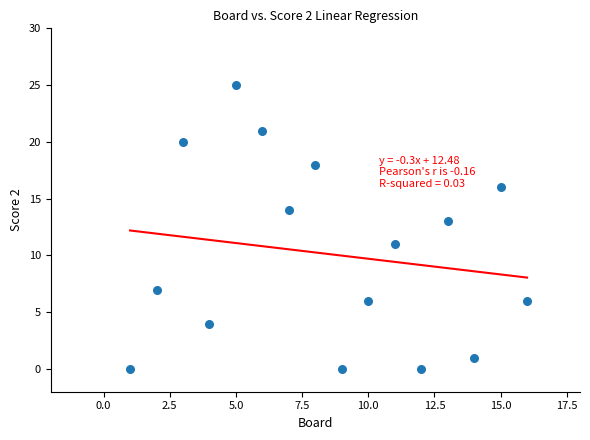

What is the range of Y values (max minus min)?

25